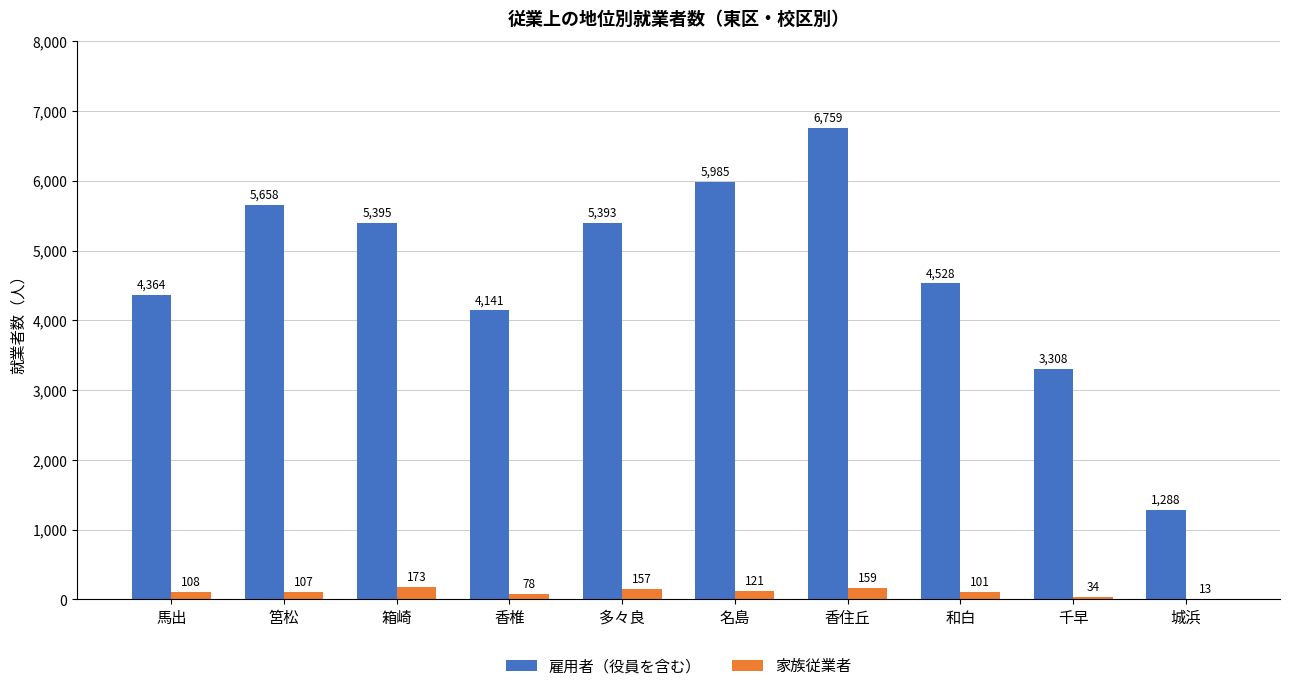

The value of 家族従業者 at 和白 is 101. True or false?

True